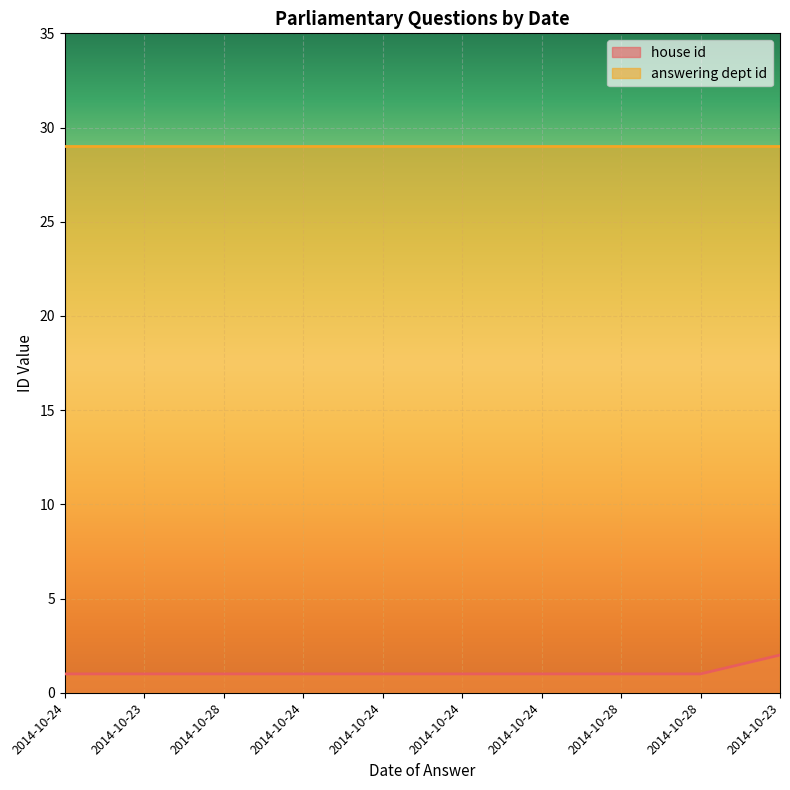

Which has a higher value, 2014-10-23 or 2014-10-24?

2014-10-23